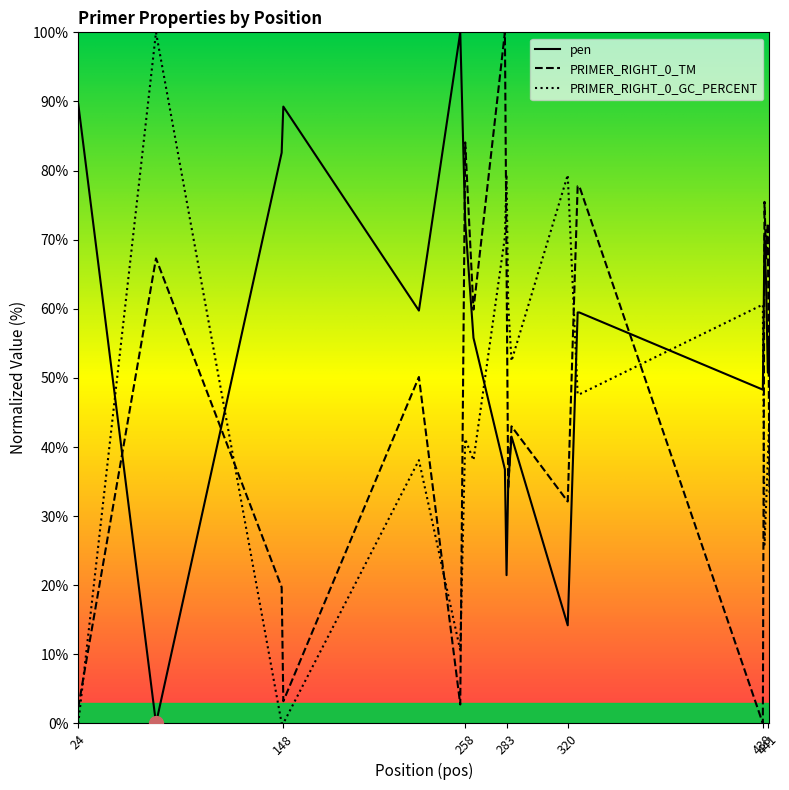

List the series in order of their overall mean, lowest first.

PRIMER_RIGHT_0_GC_PERCENT, PRIMER_RIGHT_0_TM, pen